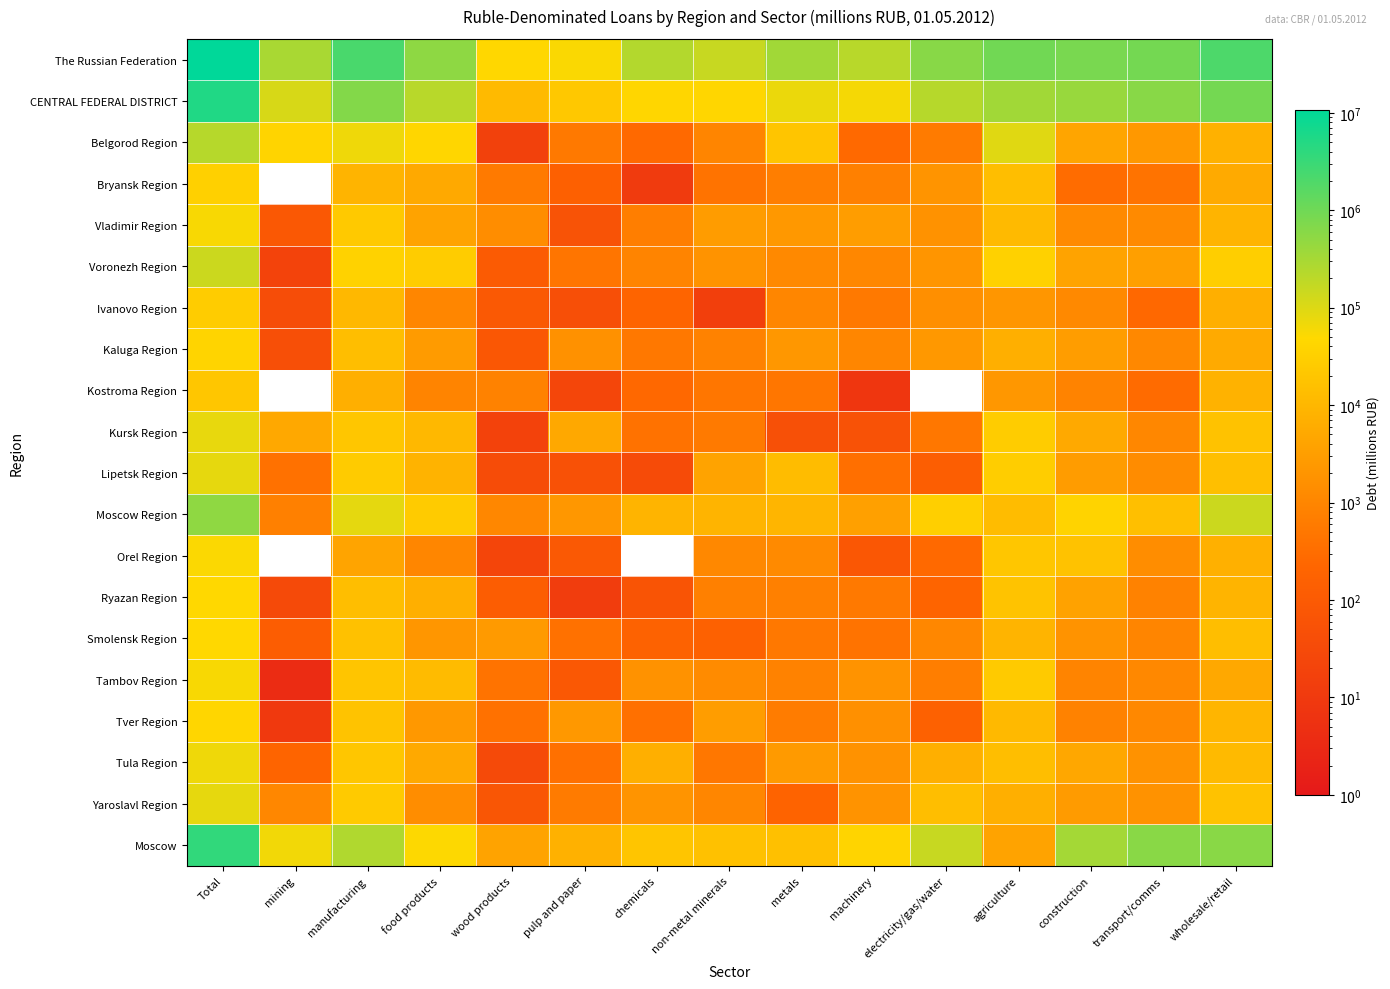

How many categories are shown in the chart?

15